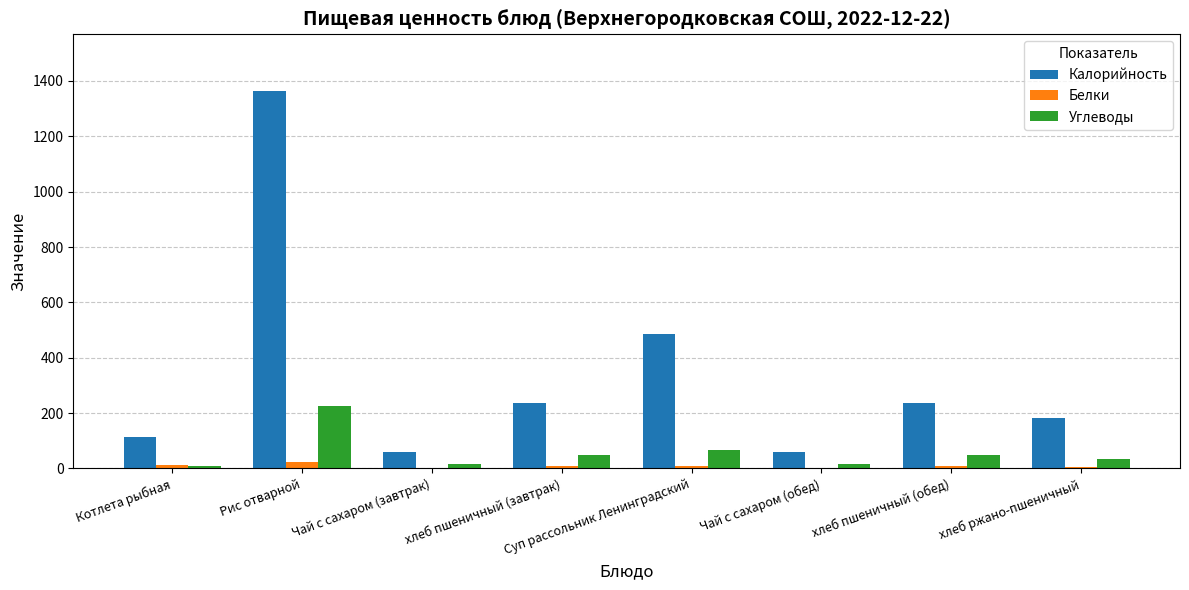

What is the sum of all Калорийность values?

2733